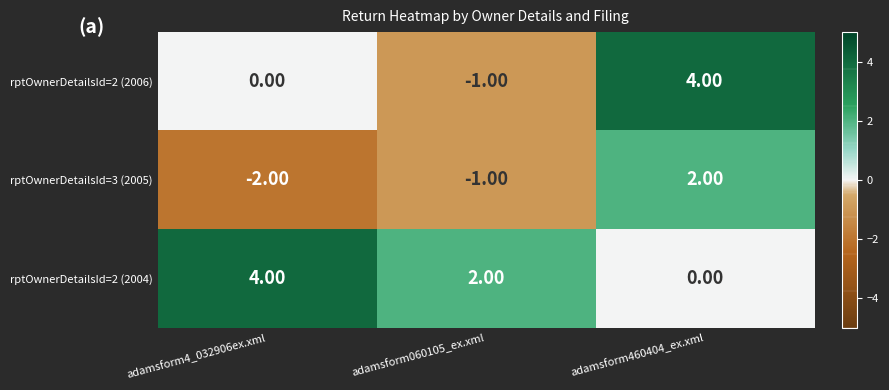

What is the sum of the rptOwnerDetailsId=2 (2004) values at adamsform4_032906ex.xml and adamsform460404_ex.xml?

4